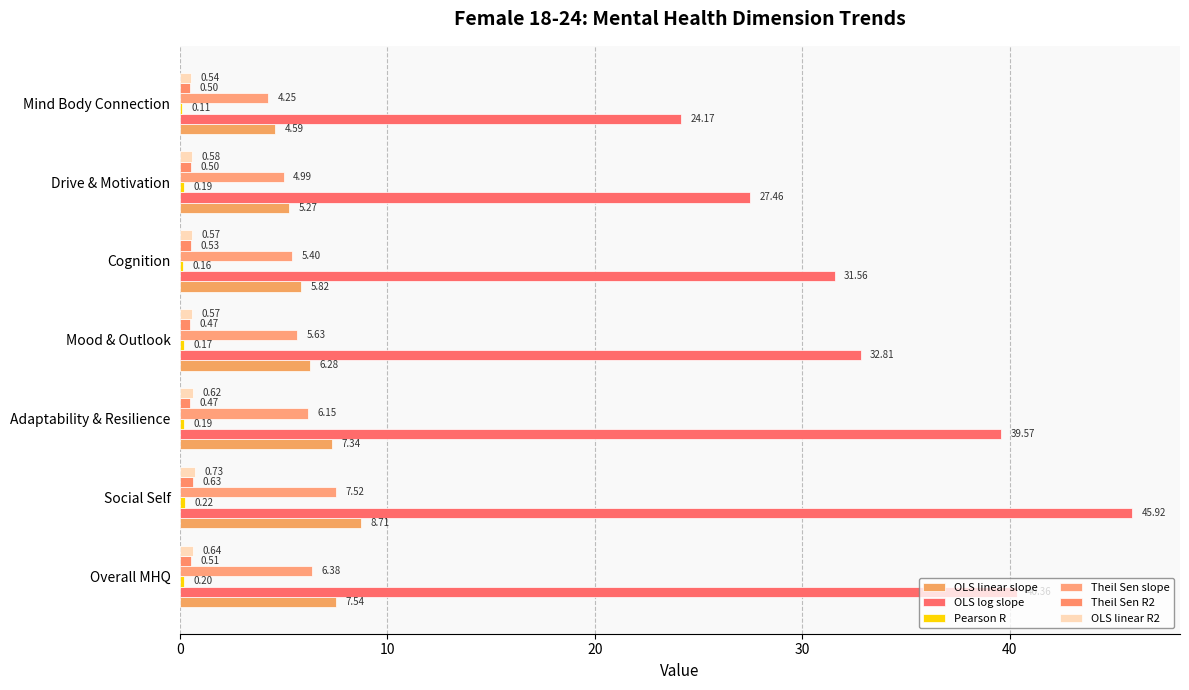

Reading right to left, list all the values displayed in this chart.

OLS linear slope: 4.6	5.3	5.8	6.3	7.3	8.7	7.5
OLS log slope: 24.2	27.5	31.6	32.8	39.6	45.9	40.4
Pearson R: 0.1	0.2	0.2	0.2	0.2	0.2	0.2
Theil Sen slope: 4.3	5.0	5.4	5.6	6.1	7.5	6.4
Theil Sen R2: 0.5	0.5	0.5	0.5	0.5	0.6	0.5
OLS linear R2: 0.5	0.6	0.6	0.6	0.6	0.7	0.6